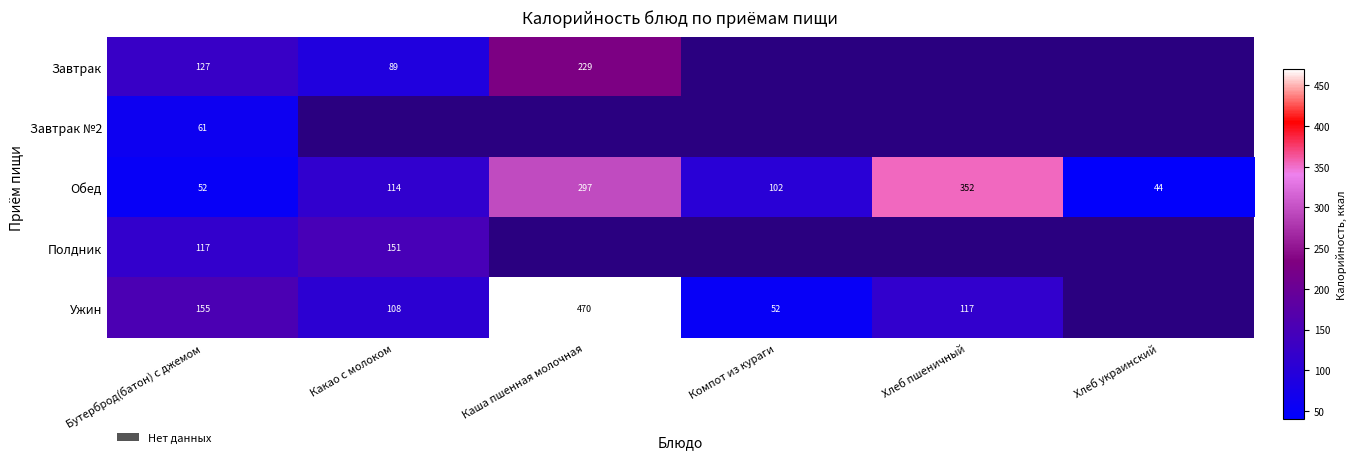

Is it true that Обед equals 57.6 at Компот из кураги?

False